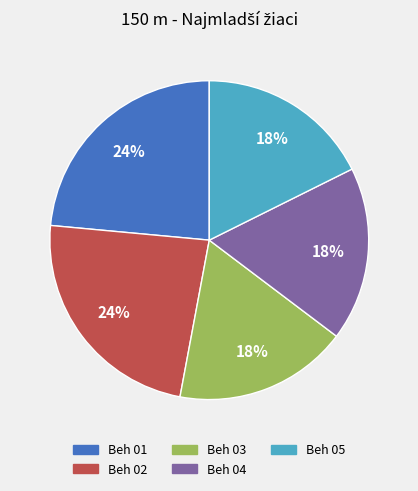

The Beh 05 slice represents 7% of the pie. True or false?

False